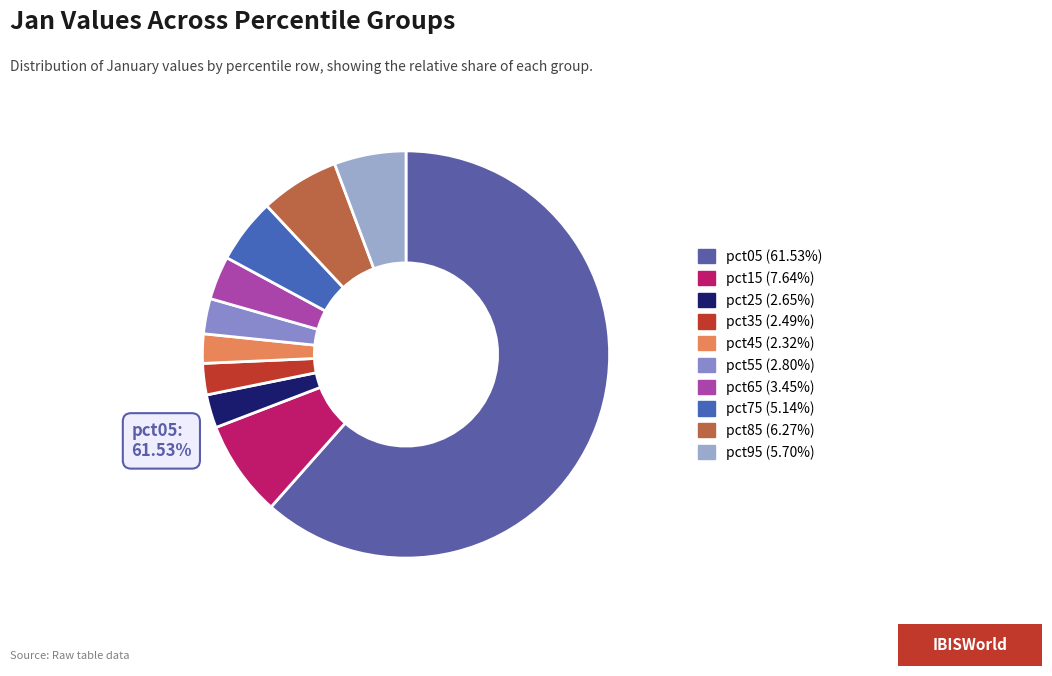

What is the smallest slice in the pie chart?

pct45